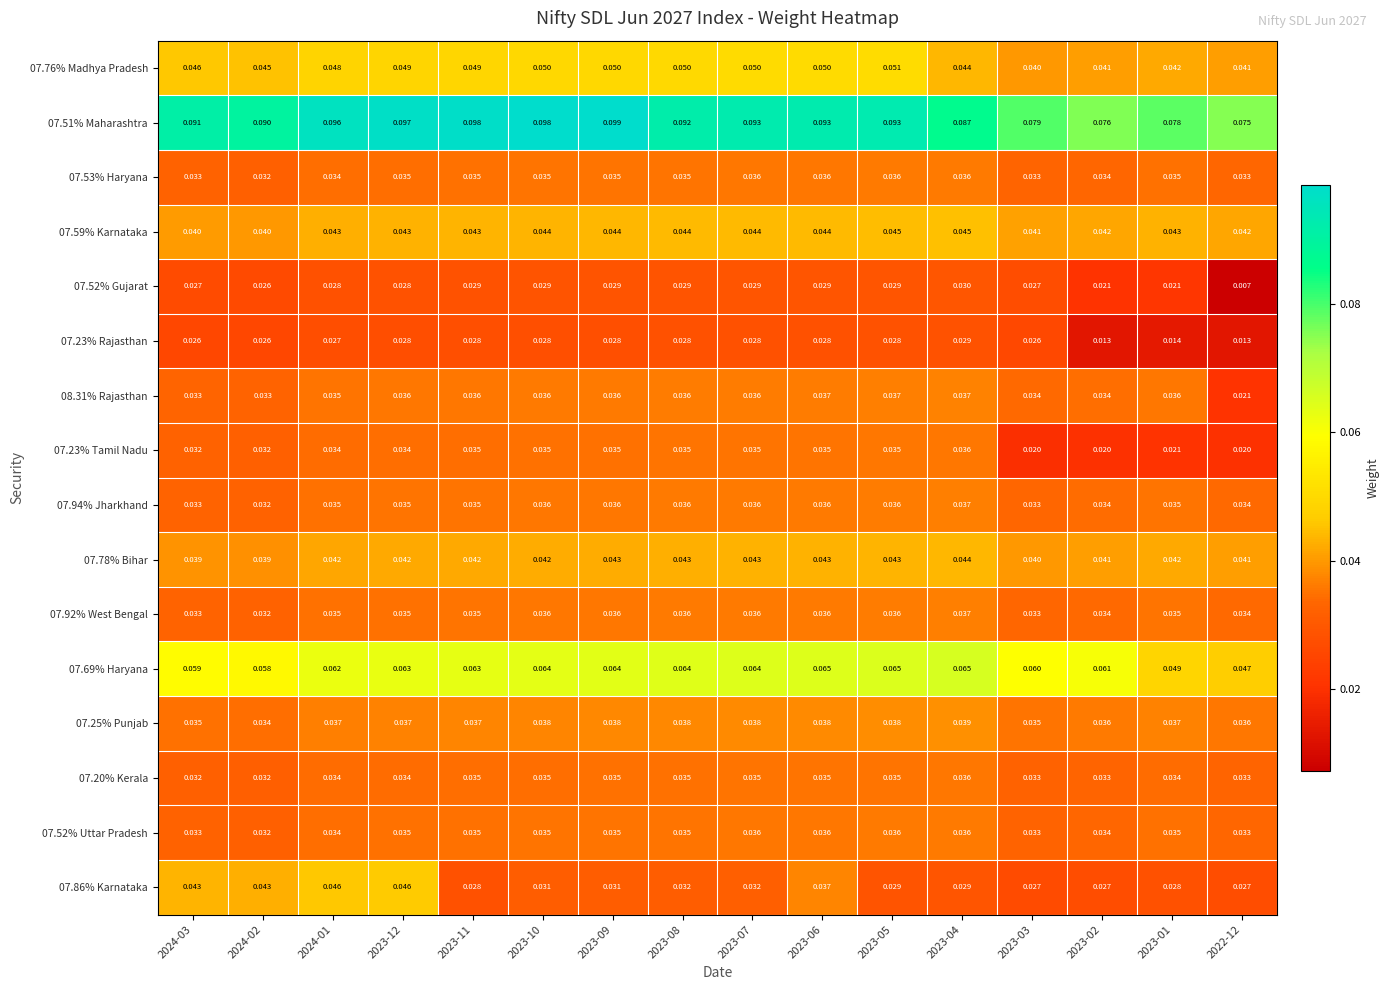

How many distinct data groups are displayed?

16